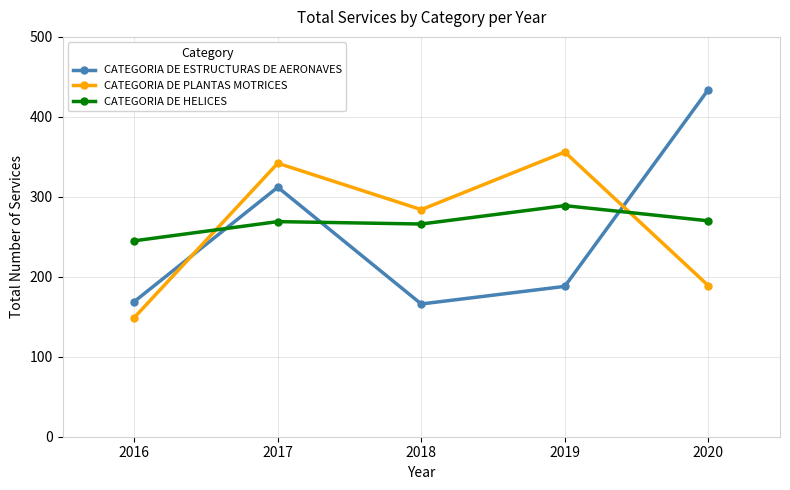

What is the maximum value for CATEGORIA DE PLANTAS MOTRICES?

356